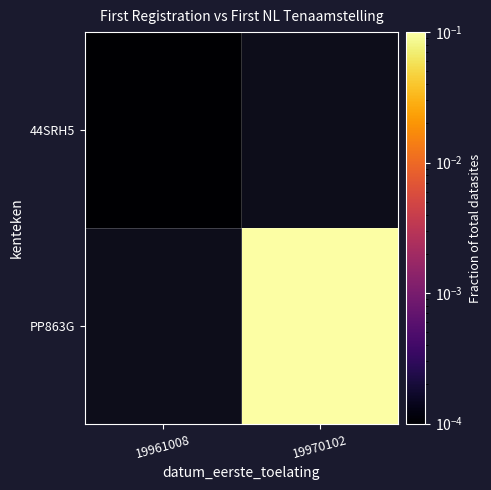

Which category has the highest value across all series?

19970102